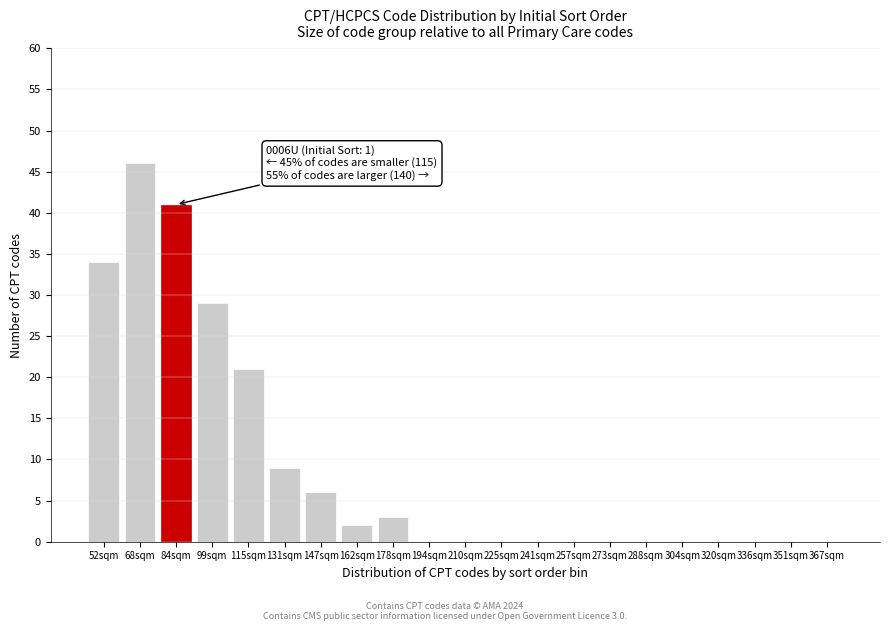

Reading left to right, transcribe all the data shown in this chart.

52sqm=34	68sqm=46	84sqm=41	99sqm=29	115sqm=21	131sqm=9	147sqm=6	162sqm=2	178sqm=3	194sqm=0	210sqm=0	225sqm=0	241sqm=0	257sqm=0	273sqm=0	288sqm=0	304sqm=0	320sqm=0	336sqm=0	351sqm=0	367sqm=0